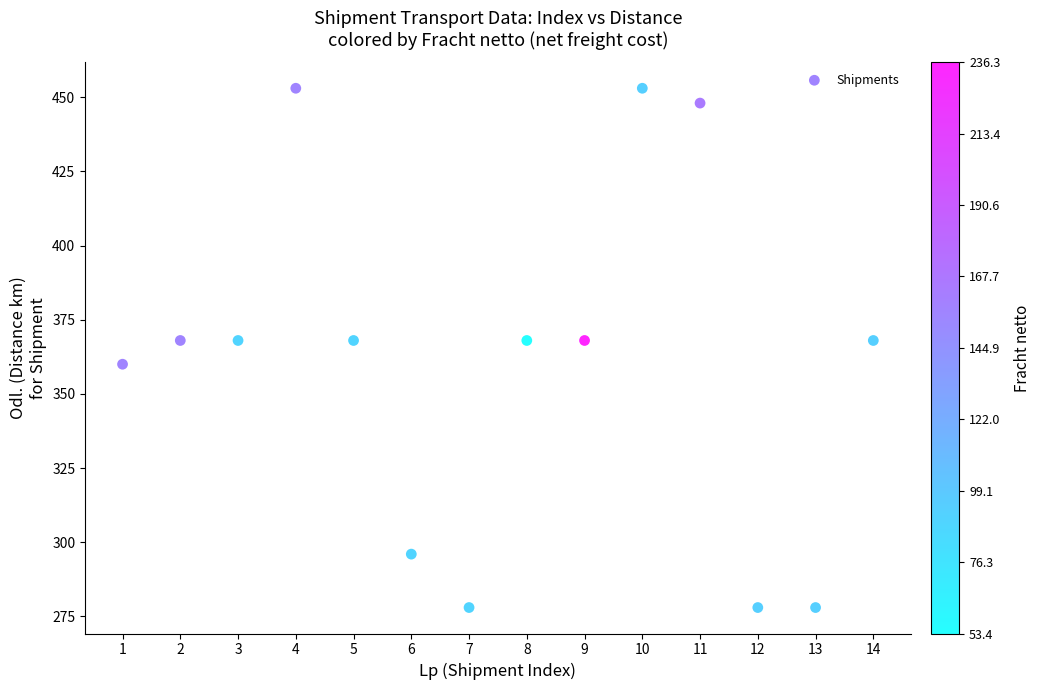

What is the range of X values (max minus min)?

13